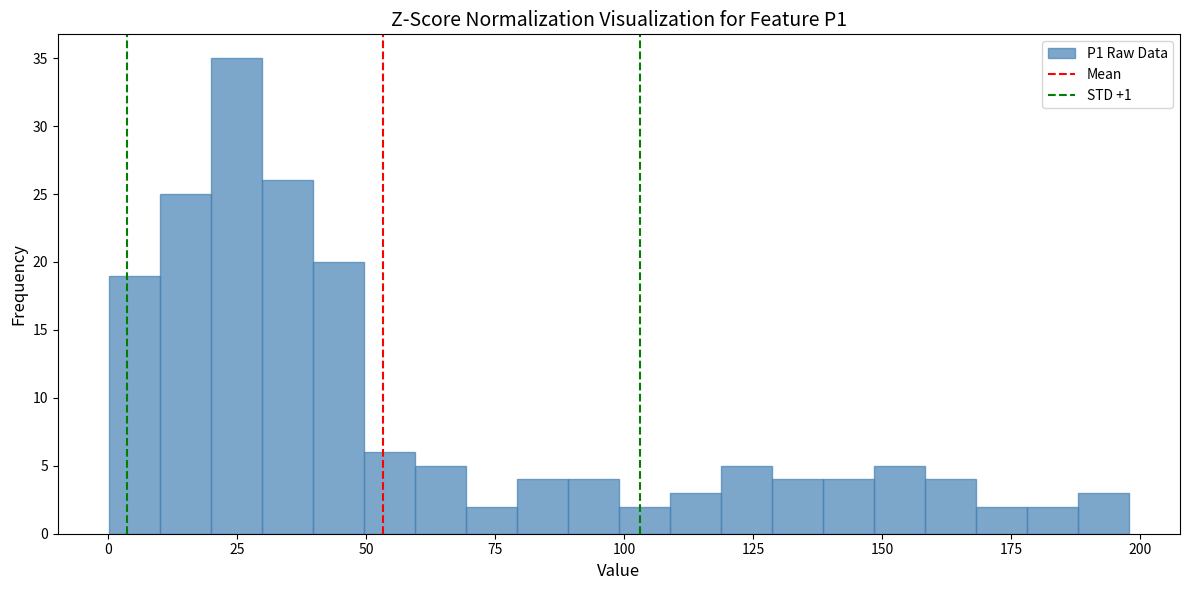

Around what value on the x-axis is the tallest bar? Give the approximate position of its centre, as read against the axis.

25